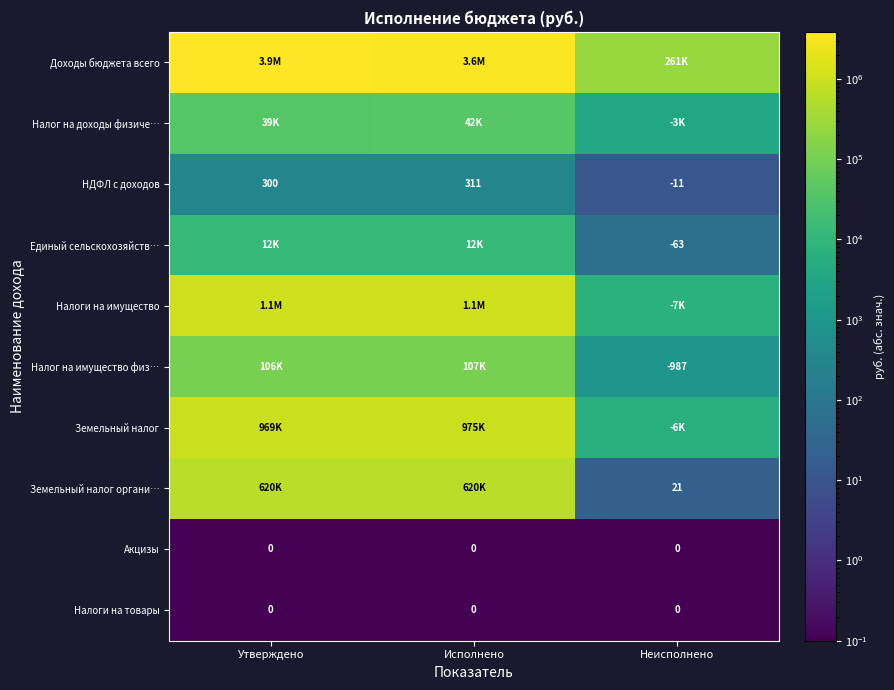

Which category has the highest value in the НДФЛ с доходов series?

Исполнено